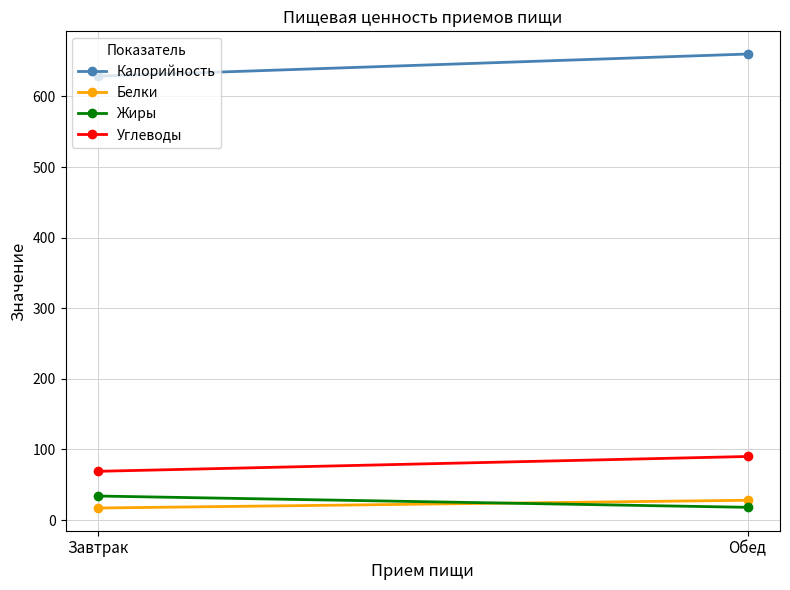

What is the difference between the maximum and minimum values in the Углеводы series?

21.0